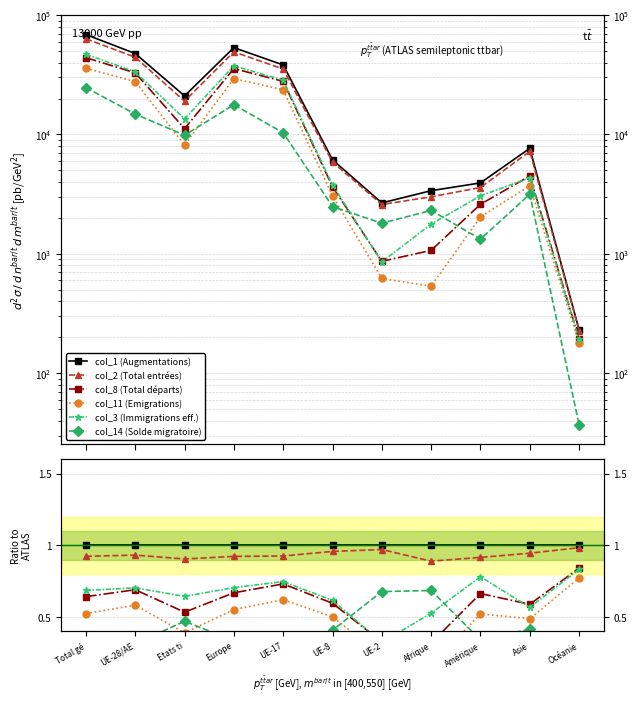

Reading left to right, list all the values displayed in this chart.

col_1 (Augmentations): Total gé=1.0	UE-28/AE=1.0	Etats ti=1.0	Europe=1.0	UE-17=1.0	UE-8=1.0	UE-2=1.0	Afrique=1.0	Amérique=1.0	Asie=1.0	Océanie=1.0
col_2 (Total entrées): Total gé=0.9	UE-28/AE=0.9	Etats ti=0.9	Europe=0.9	UE-17=0.9	UE-8=1.0	UE-2=1.0	Afrique=0.9	Amérique=0.9	Asie=0.9	Océanie=1.0
col_8 (Total départs): Total gé=0.6	UE-28/AE=0.7	Etats ti=0.5	Europe=0.7	UE-17=0.7	UE-8=0.6	UE-2=0.3	Afrique=0.3	Amérique=0.7	Asie=0.6	Océanie=0.8
col_11 (Emigrations): Total gé=0.5	UE-28/AE=0.6	Etats ti=0.4	Europe=0.6	UE-17=0.6	UE-8=0.5	UE-2=0.2	Afrique=0.2	Amérique=0.5	Asie=0.5	Océanie=0.8
col_3 (Immigrations eff.): Total gé=0.7	UE-28/AE=0.7	Etats ti=0.6	Europe=0.7	UE-17=0.7	UE-8=0.6	UE-2=0.3	Afrique=0.5	Amérique=0.8	Asie=0.6	Océanie=0.8
col_14 (Solde migratoire): Total gé=0.4	UE-28/AE=0.3	Etats ti=0.5	Europe=0.3	UE-17=0.3	UE-8=0.4	UE-2=0.7	Afrique=0.7	Amérique=0.3	Asie=0.4	Océanie=0.2